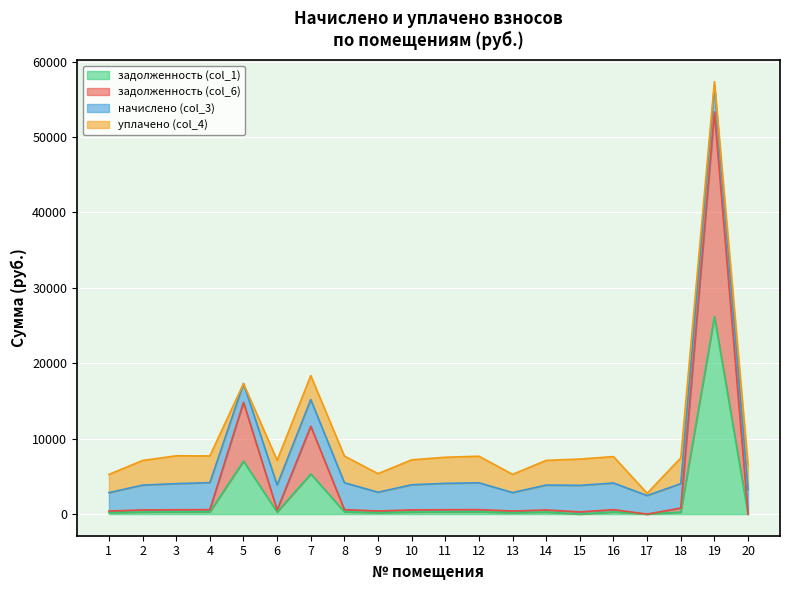

At which category is the sum across all series the highest?

19